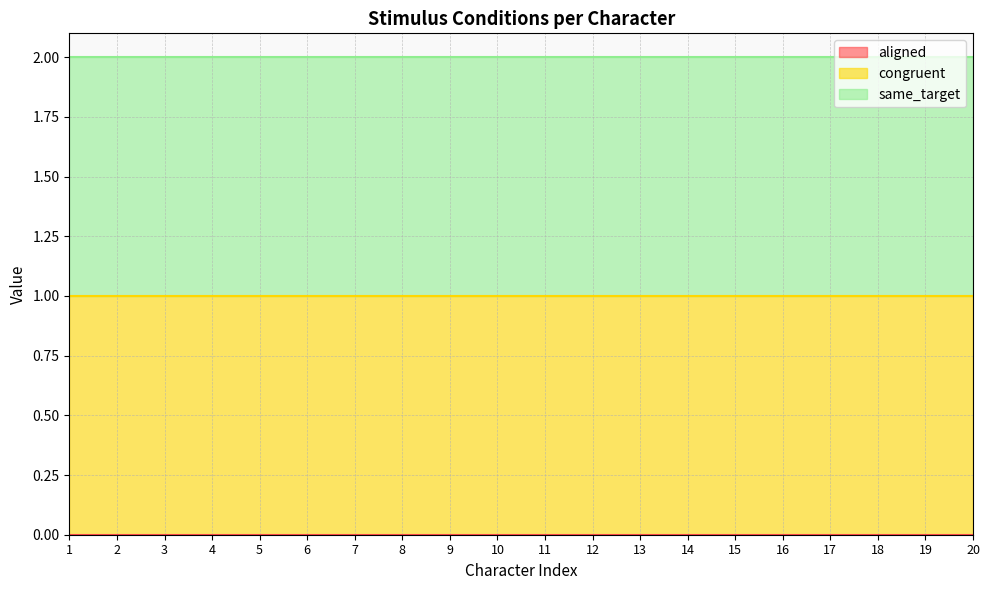

True or false: same_target has a value of 1 at 1.

True